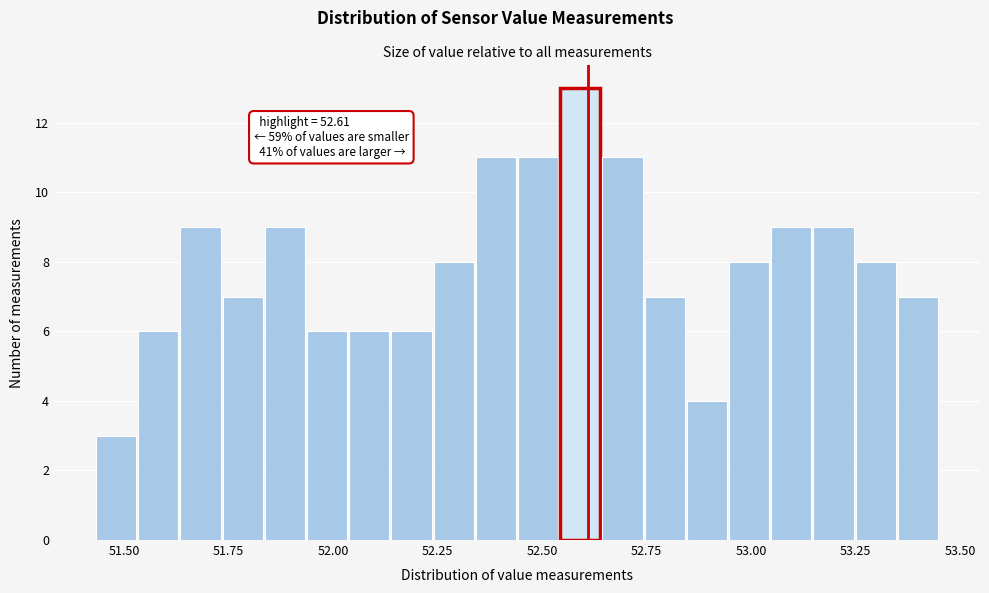

Read against the x-axis, roughly where is the centre of the tallest bar?

52.60